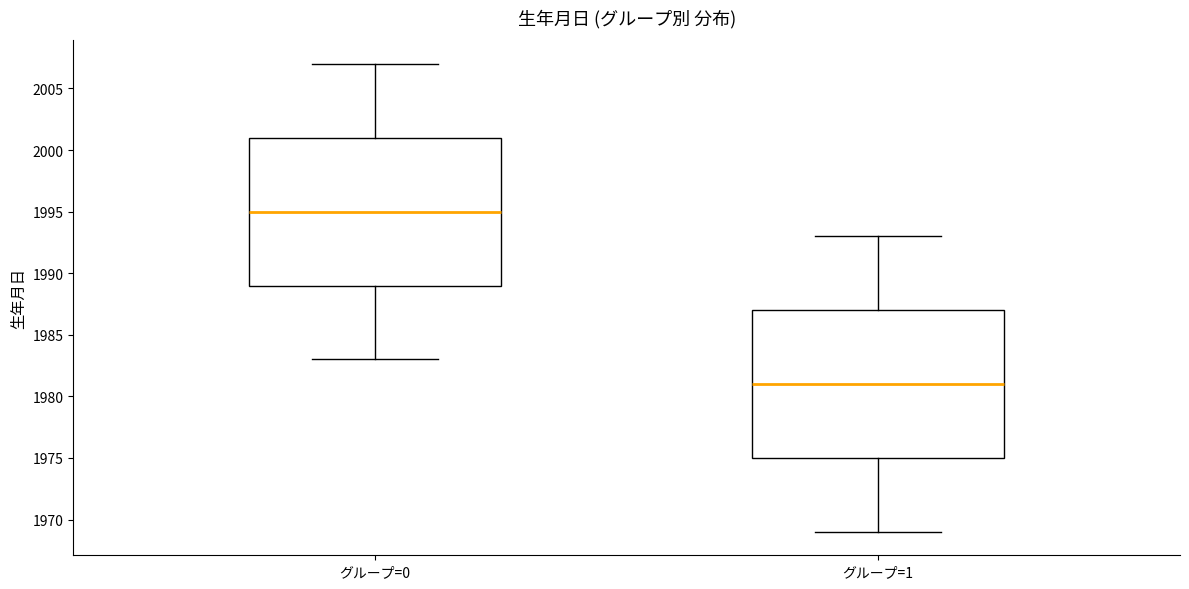

Where is the upper edge of the box for グループ=0 on the y-axis? The values are not printed on the chart, so give them approximately, as read against the axis.

2001